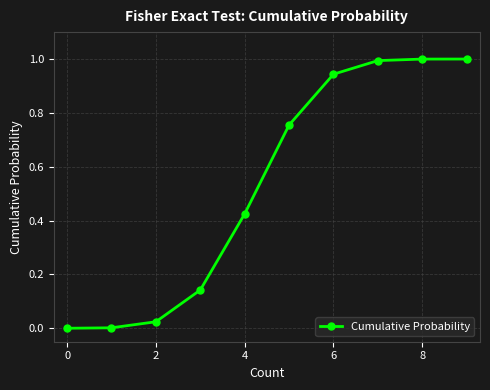

What is the average value?

0.5